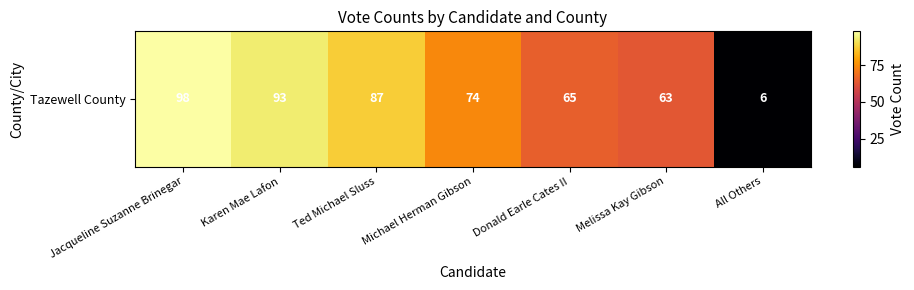

Rank the categories by value from highest to lowest.

Jacqueline Suzanne Brinegar, Karen Mae Lafon, Ted Michael Sluss, Michael Herman Gibson, Donald Earle Cates II, Melissa Kay Gibson, All Others